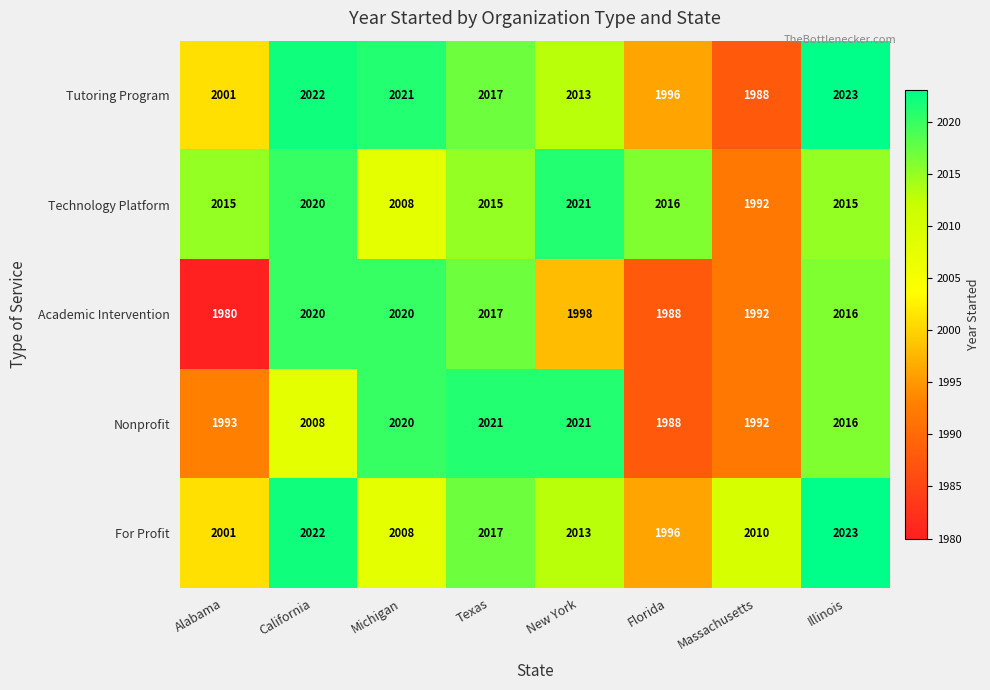

How many values in the Academic Intervention series are below 2016?

4